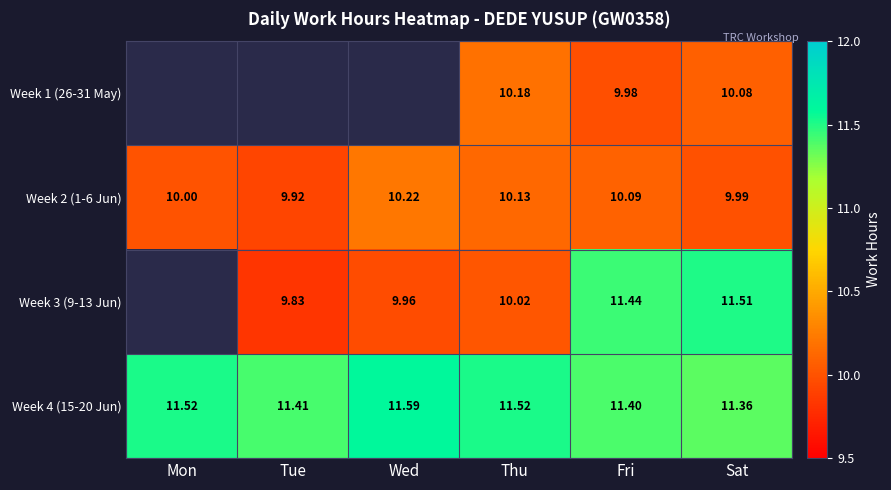

Is the value of Week 1 (26-31 May) at Fri greater than the value of Week 2 (1-6 Jun) at Fri?

No